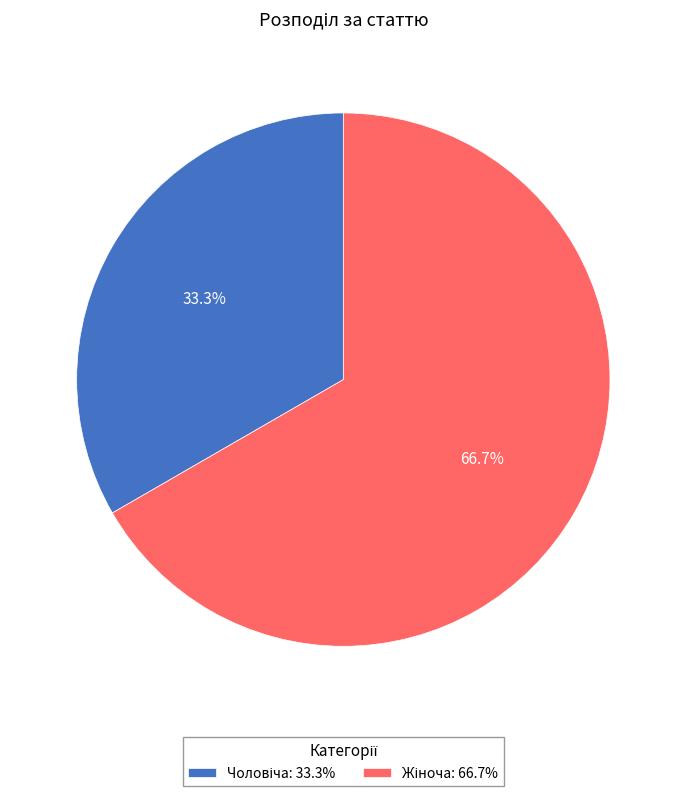

Does any single category account for the majority?

Yes